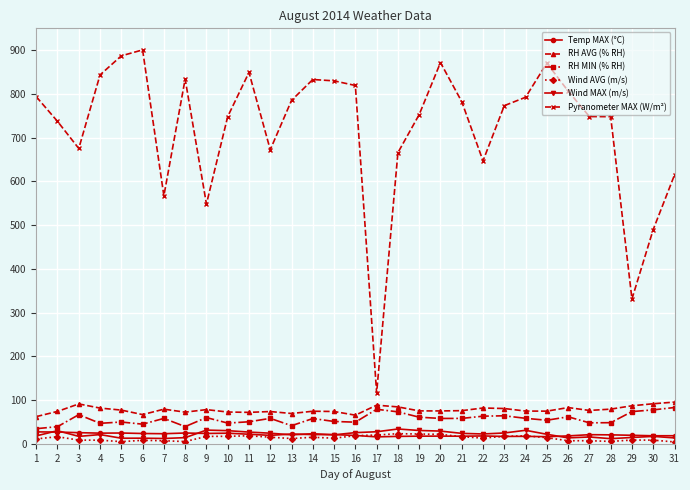

Which series has the largest total across all categories?

Pyranometer MAX (W/m²)